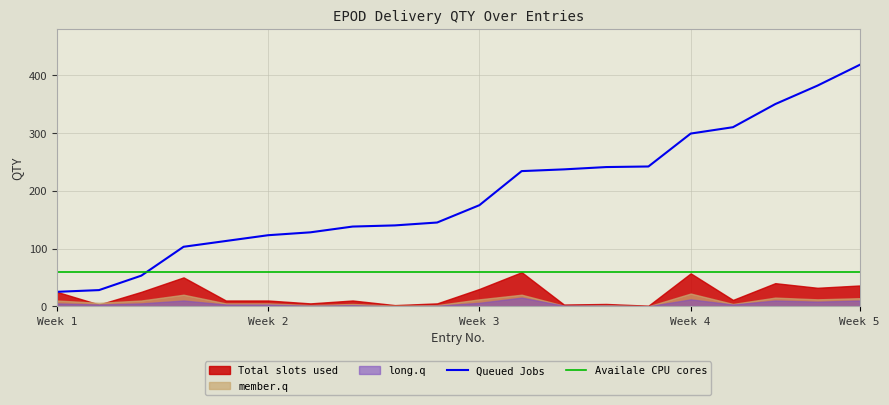

True or false: Queued Jobs and Availale CPU cores intersect in this chart.

True